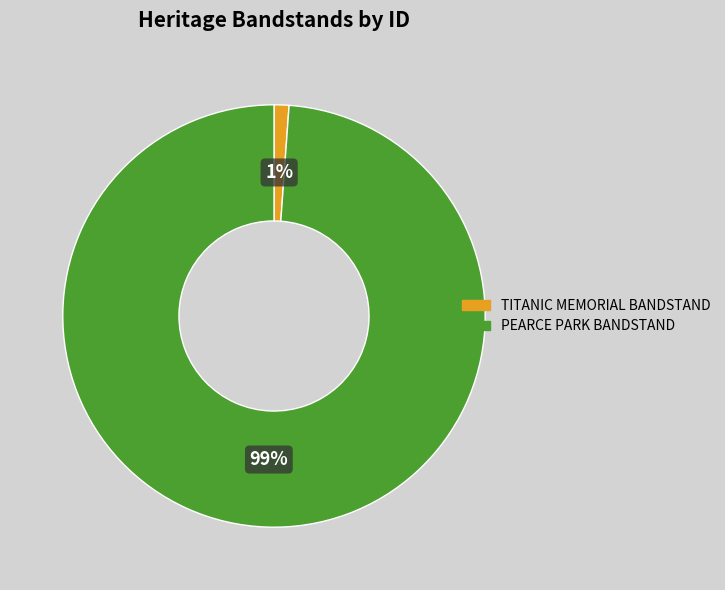

Which category has the smallest portion of the pie?

TITANIC MEMORIAL BANDSTAND